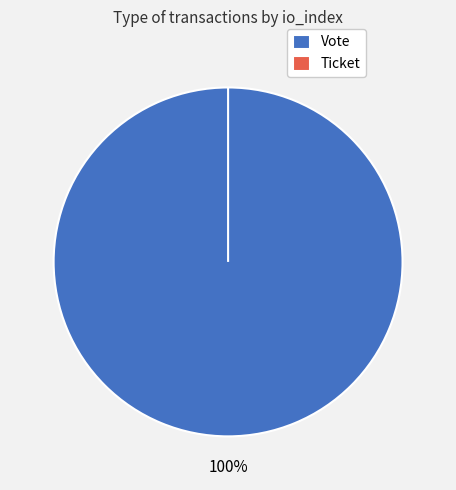

To the nearest percent, what is the combined percentage of Ticket and Vote?

100%